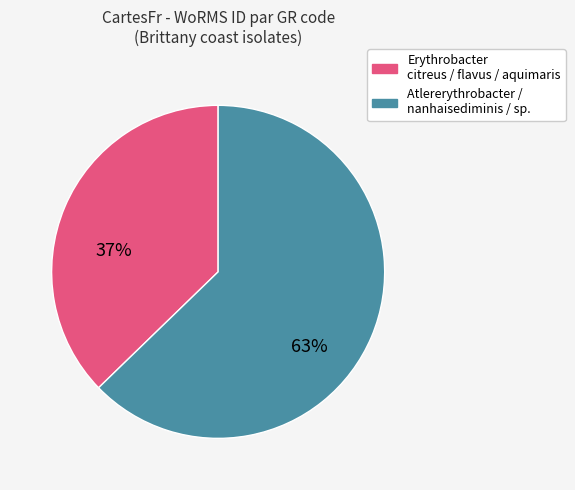

How many segments does this pie chart have?

2